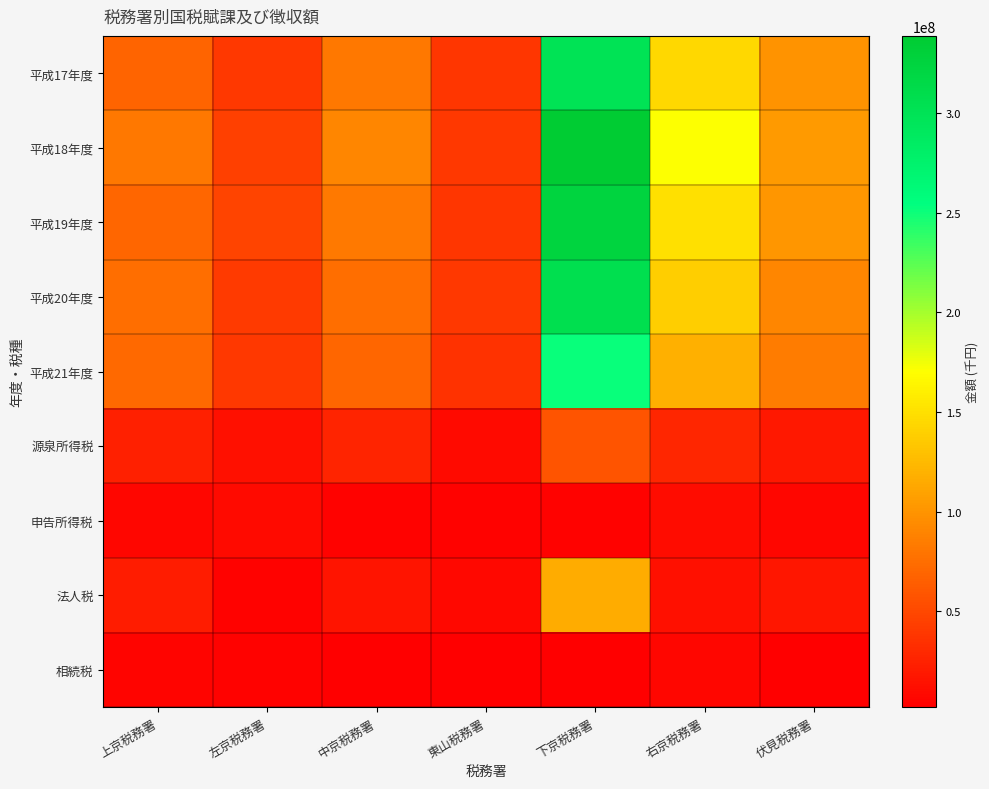

Reading right to left, list all the values displayed in this chart.

平成17年度: 伏見税務署=99819491	右京税務署=144936955	下京税務署=299379723	東山税務署=38373057	中京税務署=81953144	左京税務署=39597029	上京税務署=68245332
平成18年度: 伏見税務署=104115941	右京税務署=170892765	下京税務署=338762949	東山税務署=38931552	中京税務署=90763128	左京税務署=44364772	上京税務署=81223323
平成19年度: 伏見税務署=101130904	右京税務署=150082392	下京税務署=325043365	東山税務署=38671606	中京税務署=83429171	左京税務署=47579641	上京税務署=69982562
平成20年度: 伏見税務署=90345082	右京税務署=137423462	下京税務署=306785781	東山税務署=39254995	中京税務署=74333029	左京税務署=40571735	上京税務署=74374761
平成21年度: 伏見税務署=84205212	右京税務署=117755400	下京税務署=251519930	東山税務署=34796645	中京税務署=69508215	左京税務署=38937035	上京税務署=72049536
源泉所得税: 伏見税務署=18151894	右京税務署=27278214	下京税務署=58070022	東山税務署=9633722	中京税務署=25654420	左京税務署=12558652	上京税務署=24019794
申告所得税: 伏見税務署=5939498	右京税務署=11039623	下京税務署=4457290	東山税務署=3612328	中京税務署=3373223	左京税務署=9040135	上京税務署=5987843
法人税: 伏見税務署=16640809	右京税務署=13578228	下京税務署=116328863	東山税務署=7992395	中京税務署=15635883	左京税務署=4274332	上京税務署=20496782
相続税: 伏見税務署=2910462	右京税務署=6612304	下京税務署=2758535	東山税務署=1846180	中京税務署=1915101	左京税務署=4411259	上京税務署=4862018